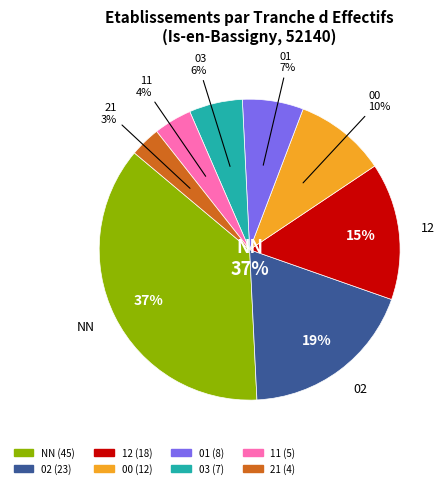

How much of the chart is everything except 03?

94.3%